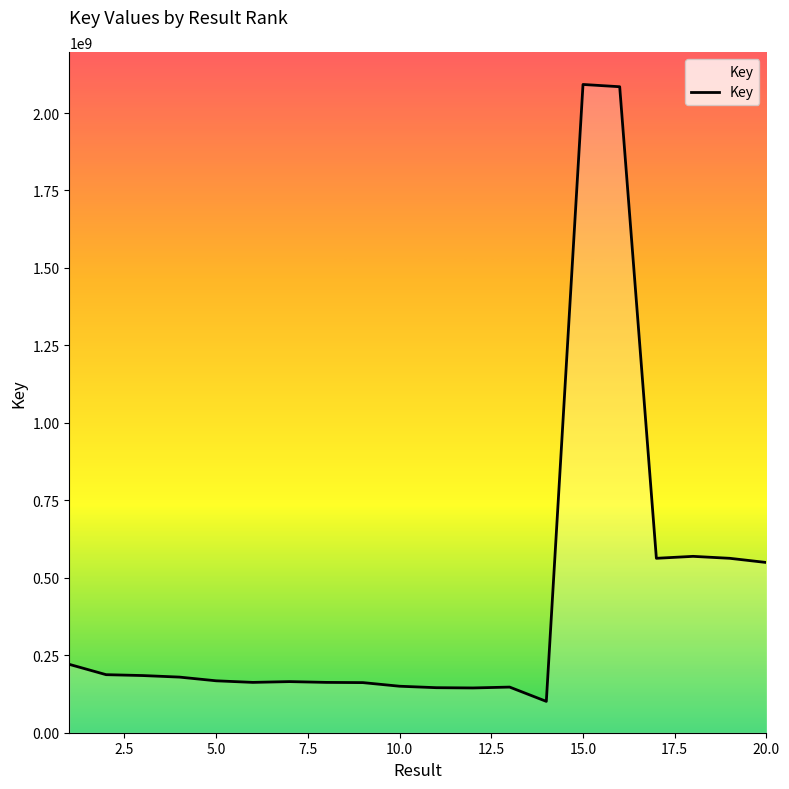

What is the difference between the maximum and minimum values?

1990978939